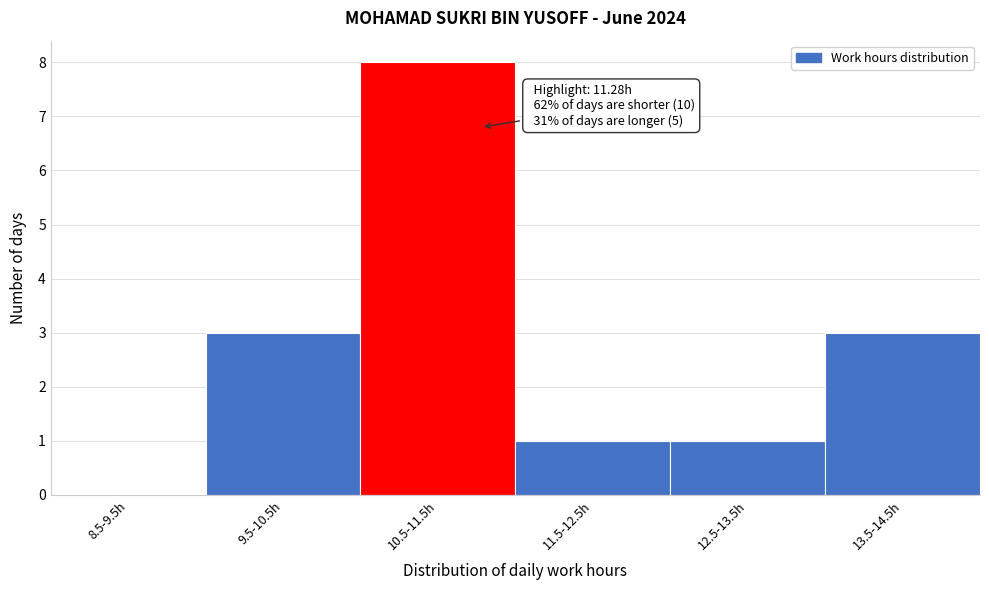

Reading right to left, what are all the values shown in this chart?

13.5-14.5h=3	12.5-13.5h=1	11.5-12.5h=1	10.5-11.5h=8	9.5-10.5h=3	8.5-9.5h=0